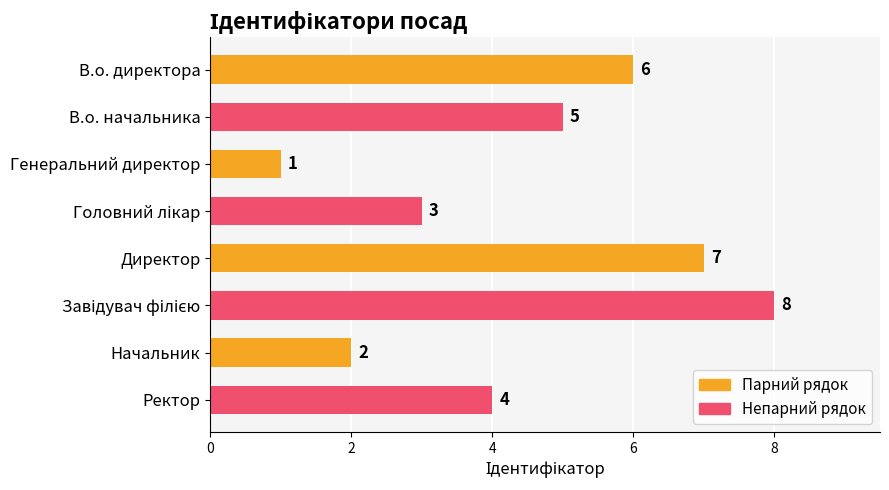

At which category does the chart reach its minimum across all series?

Генеральний директор